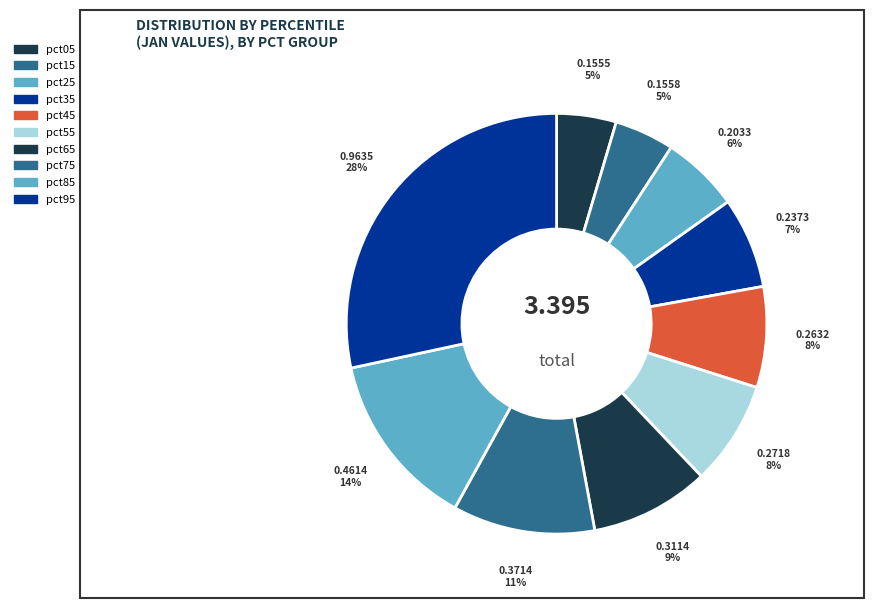

How many segments does this pie chart have?

10